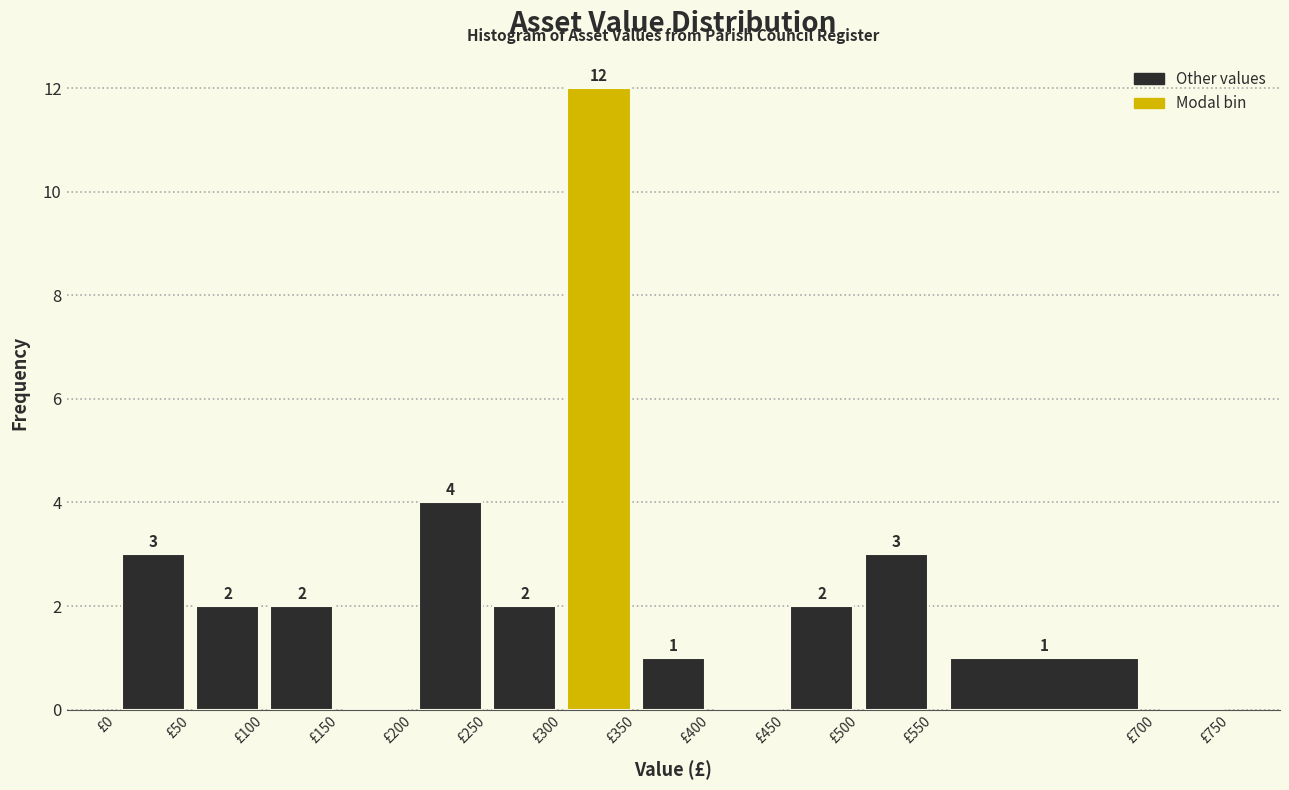

Which range on the x-axis has the tallest bar?

300 to 350